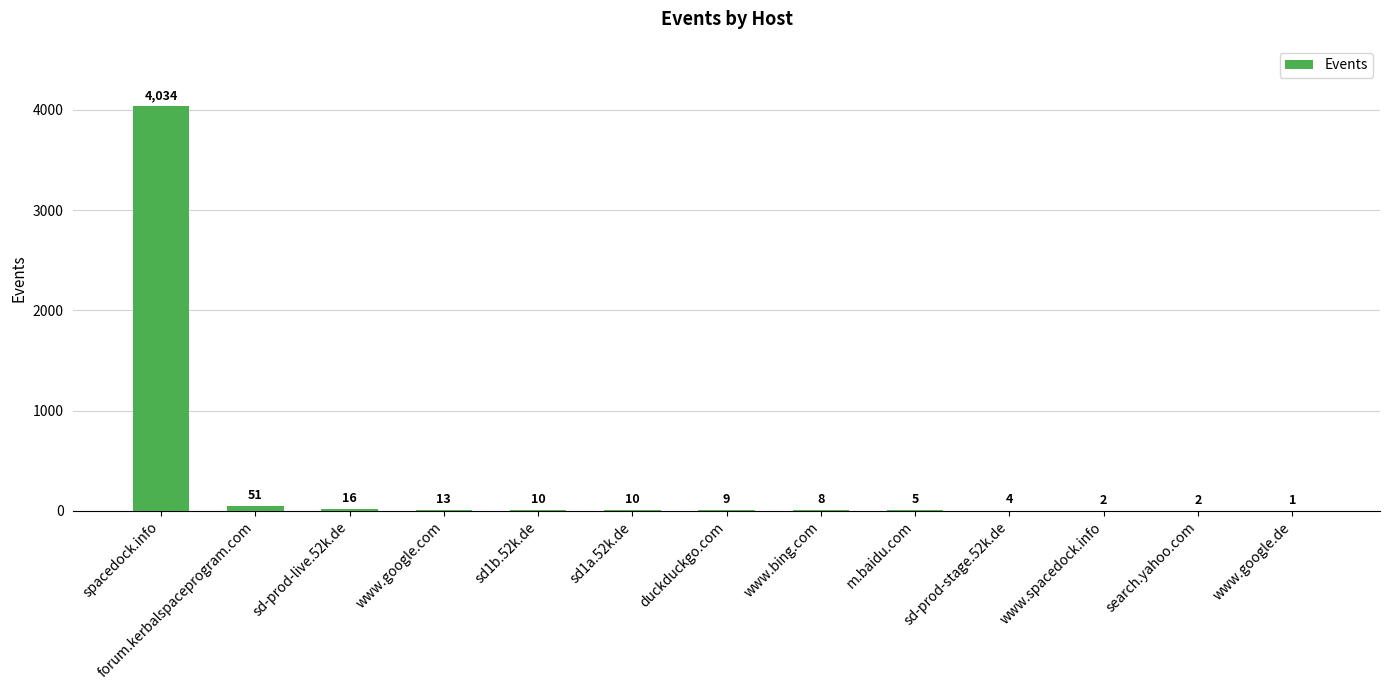

What is the sum of all values?

4165